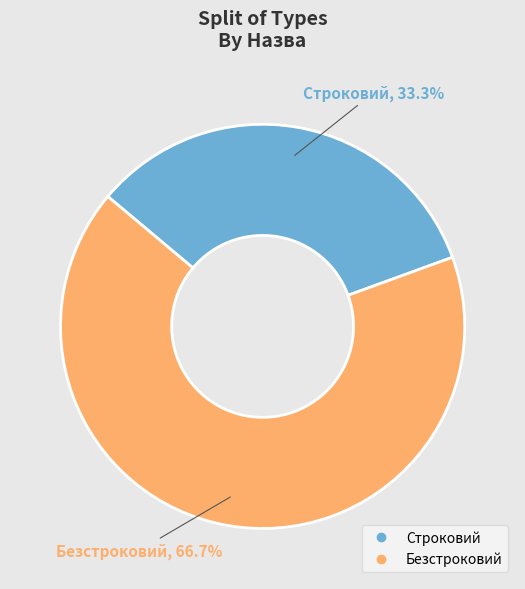

To the nearest percent, what percentage of the pie is Строковий?

33%